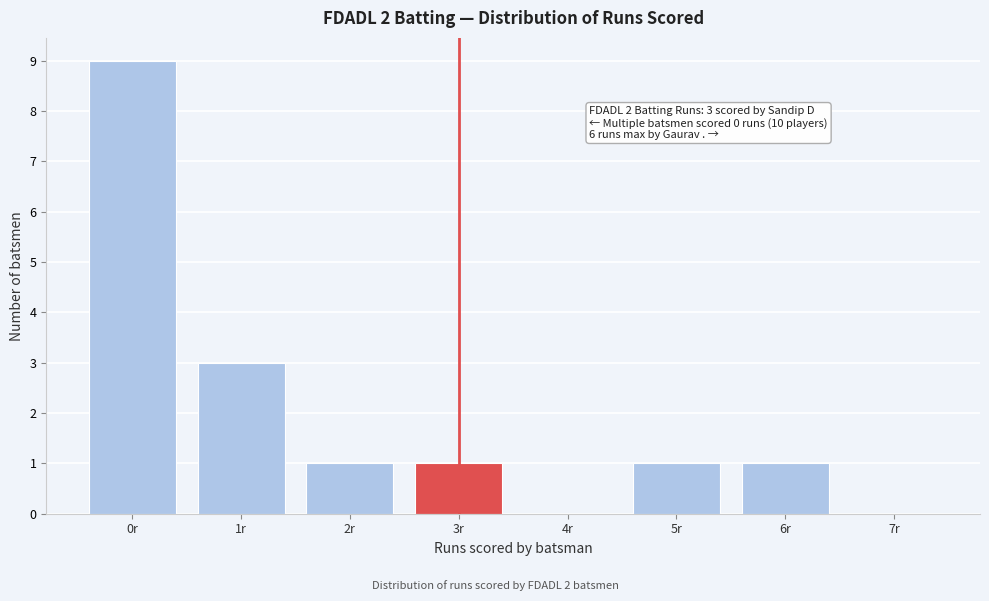

Reading right to left, transcribe all the data shown in this chart.

7r=0	6r=1	5r=1	4r=0	3r=1	2r=1	1r=3	0r=9